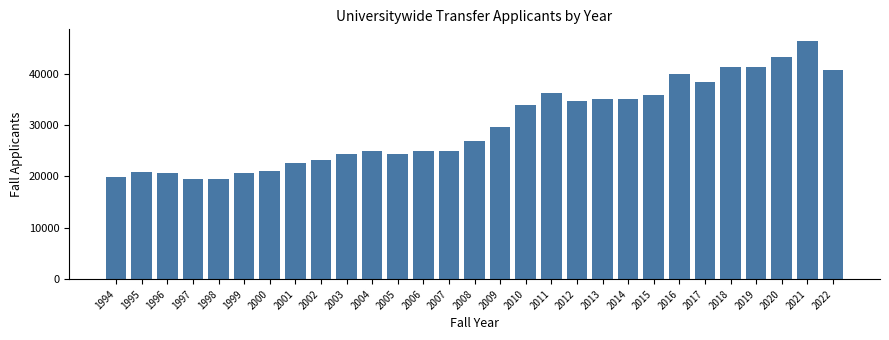

What is the value of the 24th bar from the left?

38473